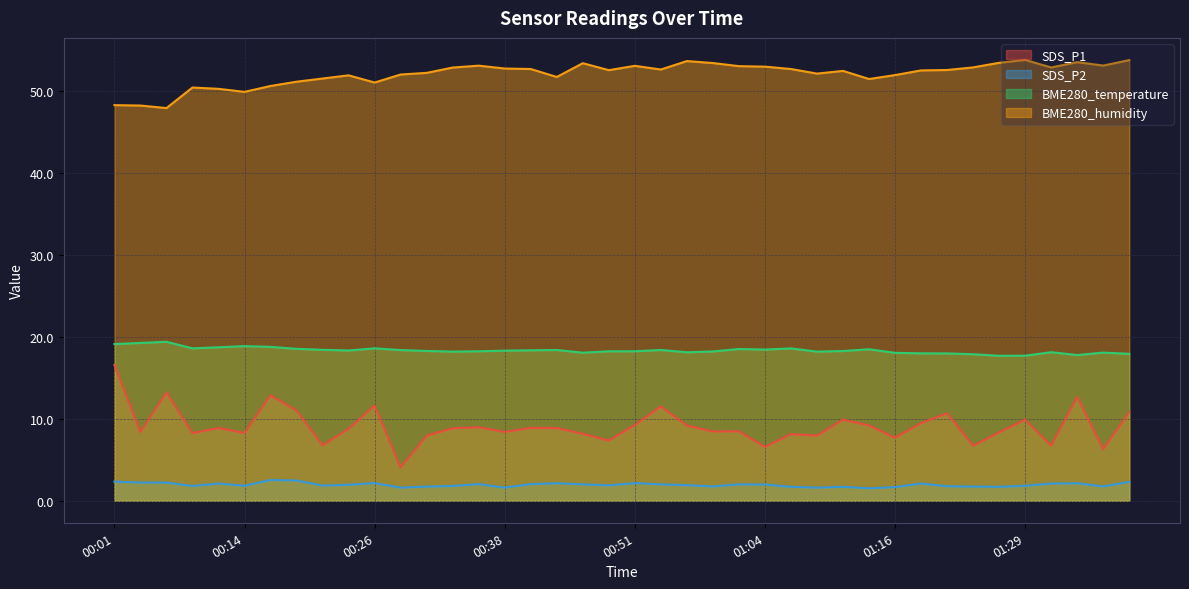

What is the value of the SDS_P1 point at the 27th from the left?

8.1